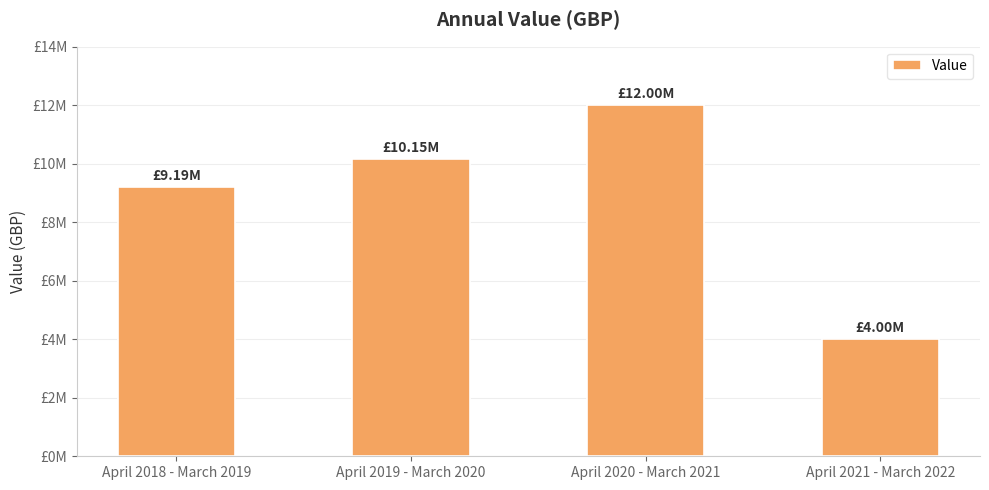

Between April 2019 - March 2020 and April 2018 - March 2019, which is larger?

April 2019 - March 2020